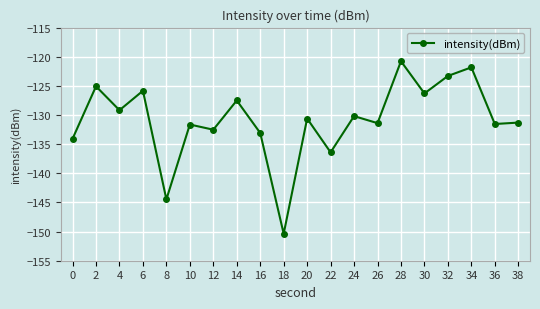

At which category does the chart reach its peak across all series?

28